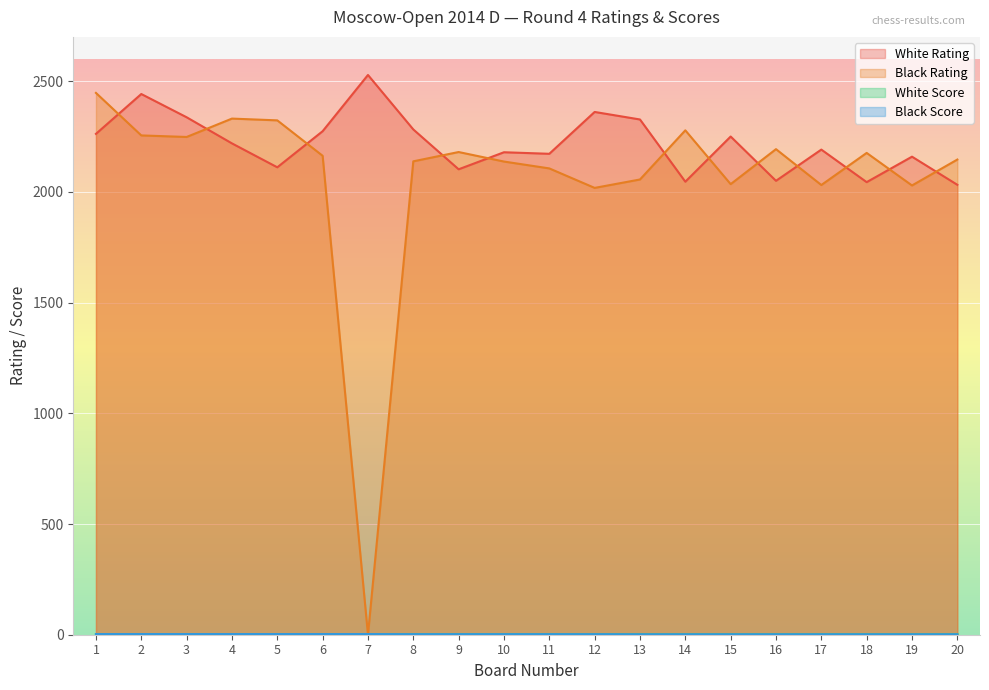

Between 14 and 9, which is larger?

9